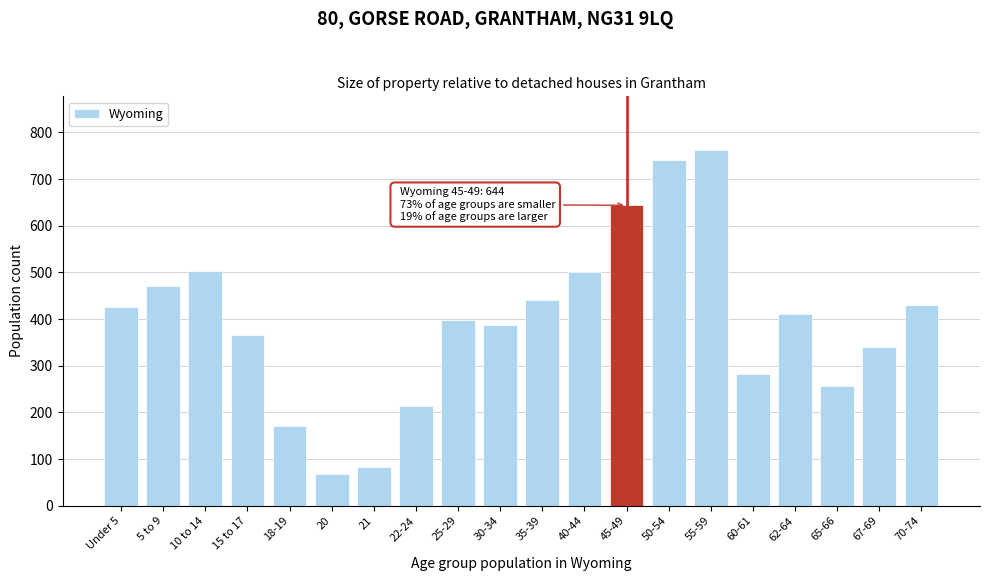

What is the label of the 1st bar from the right?

70-74